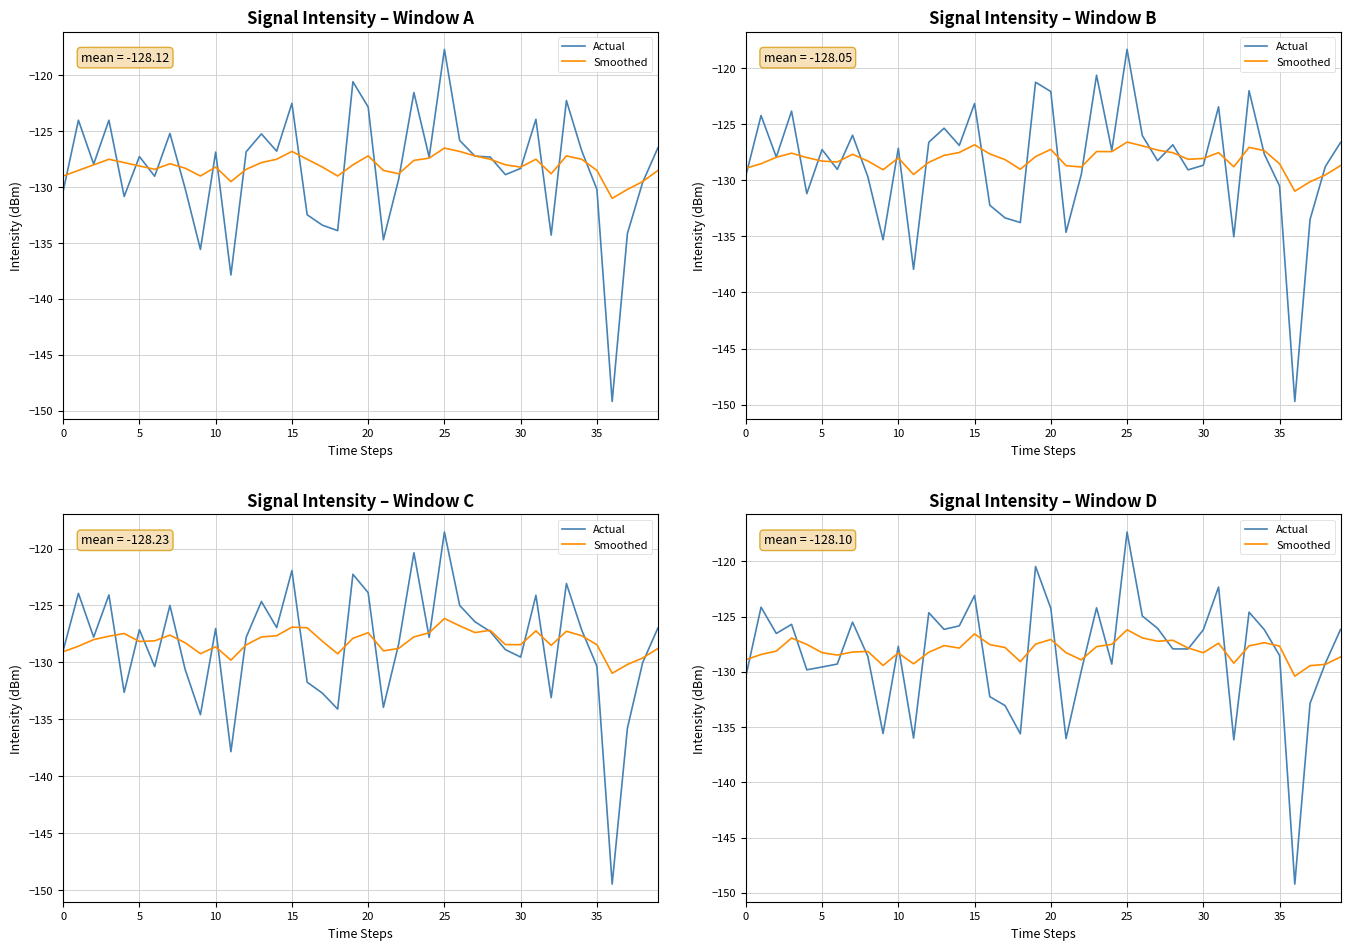

Rank the series by their average value, from lowest to highest.

Actual, Smoothed